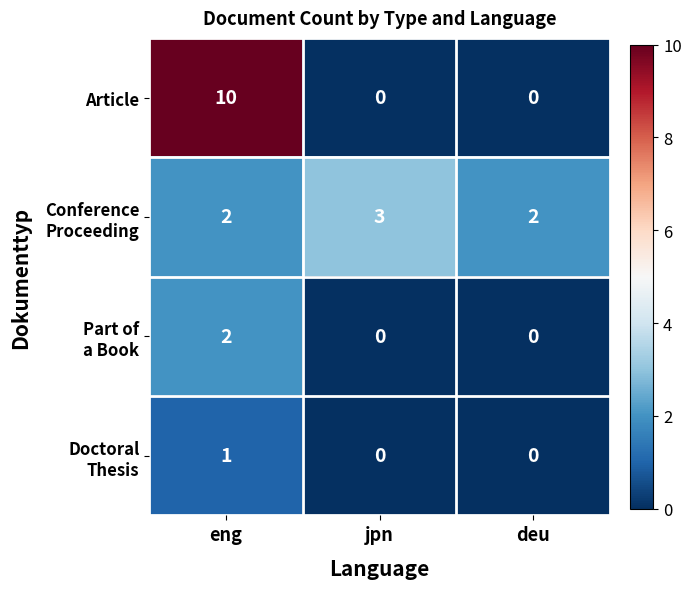

Which series has the largest total across all categories?

Article